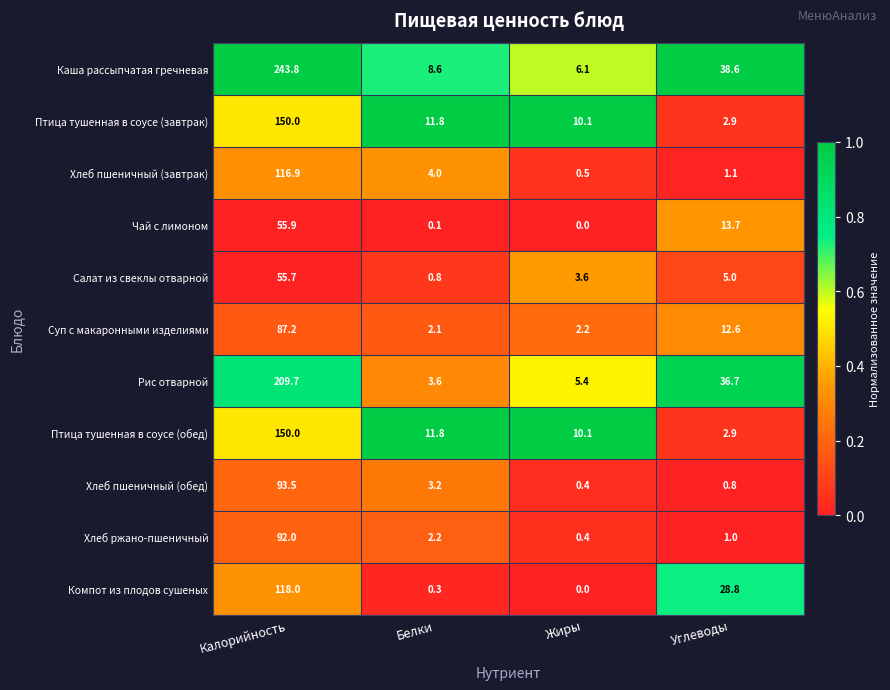

What is the difference between the maximum and minimum values in the Каша рассыпчатая гречневая series?

237.7